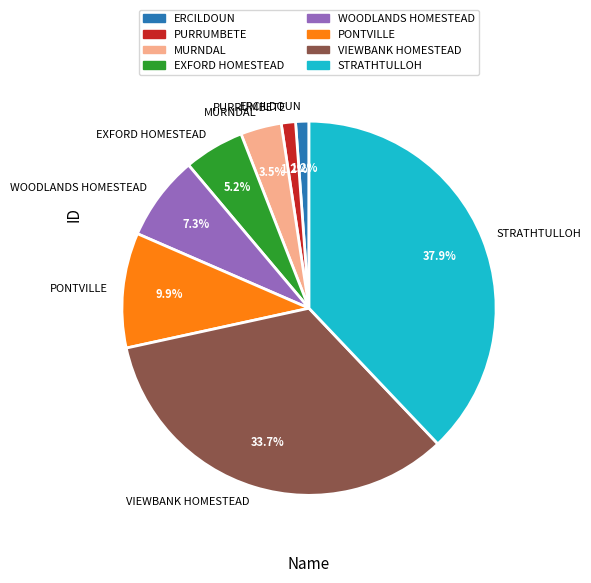

What is the largest slice in the pie chart?

STRATHTULLOH